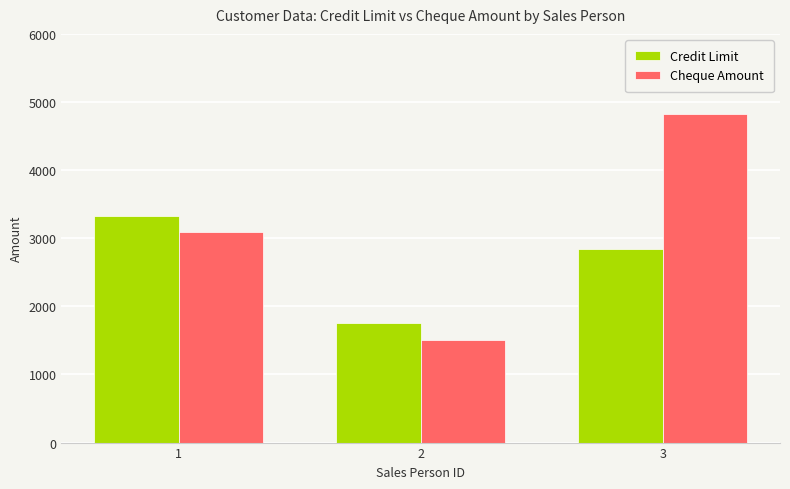

Reading right to left, list all the values displayed in this chart.

Credit Limit: 2849	1750	3333
Cheque Amount: 4818	1500	3090